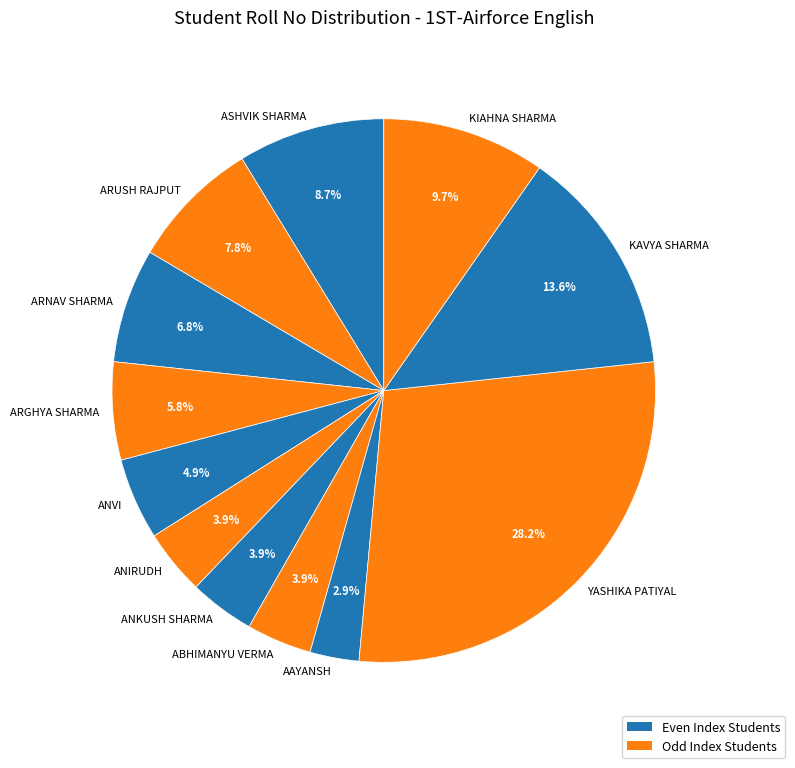

Is the sum of KAVYA SHARMA and ARNAV SHARMA greater than half?

No